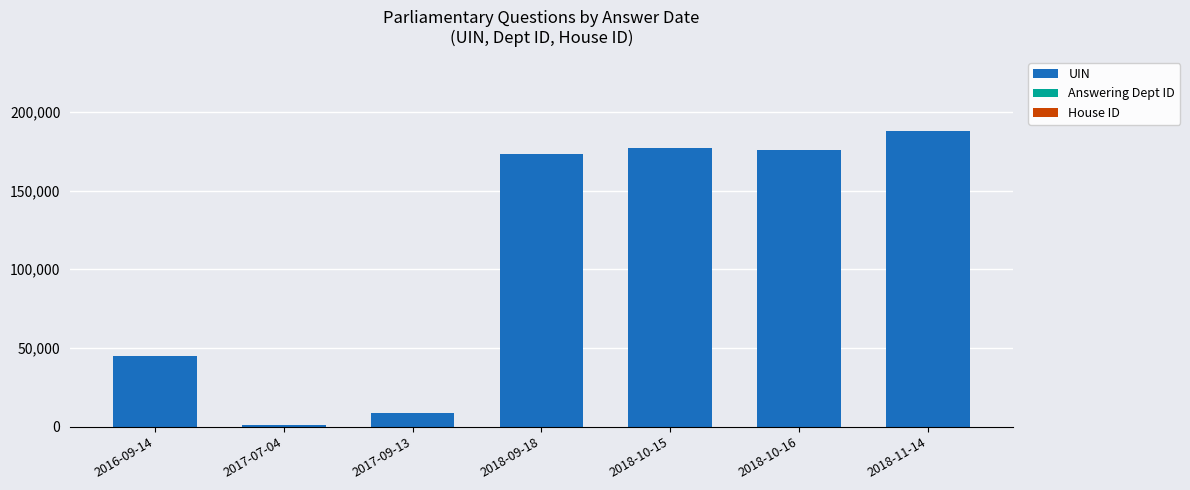

At which label is UIN closest to 94598?

2016-09-14